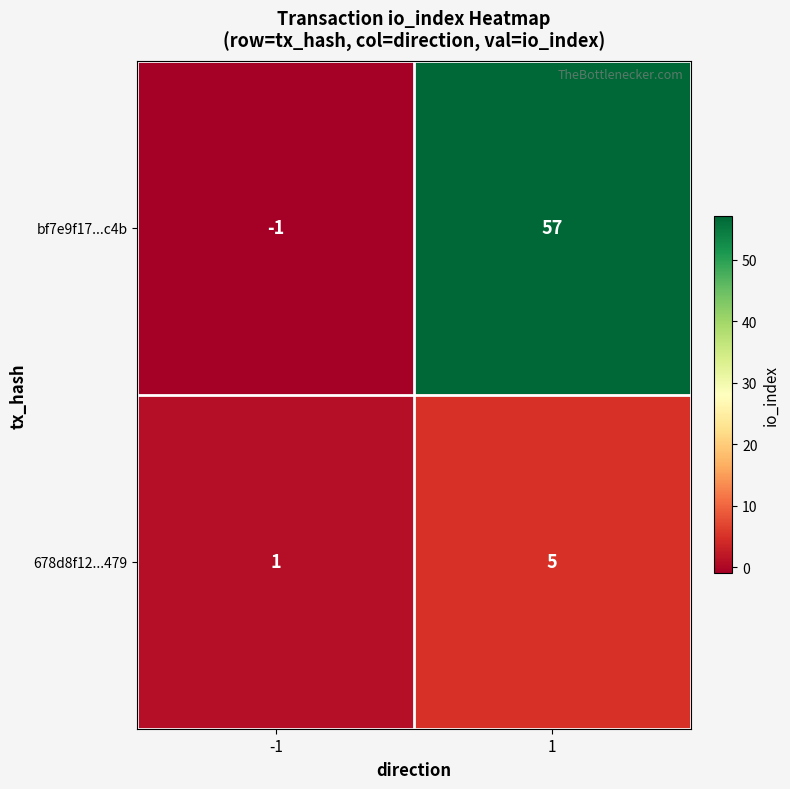

How many series are shown in this chart?

2